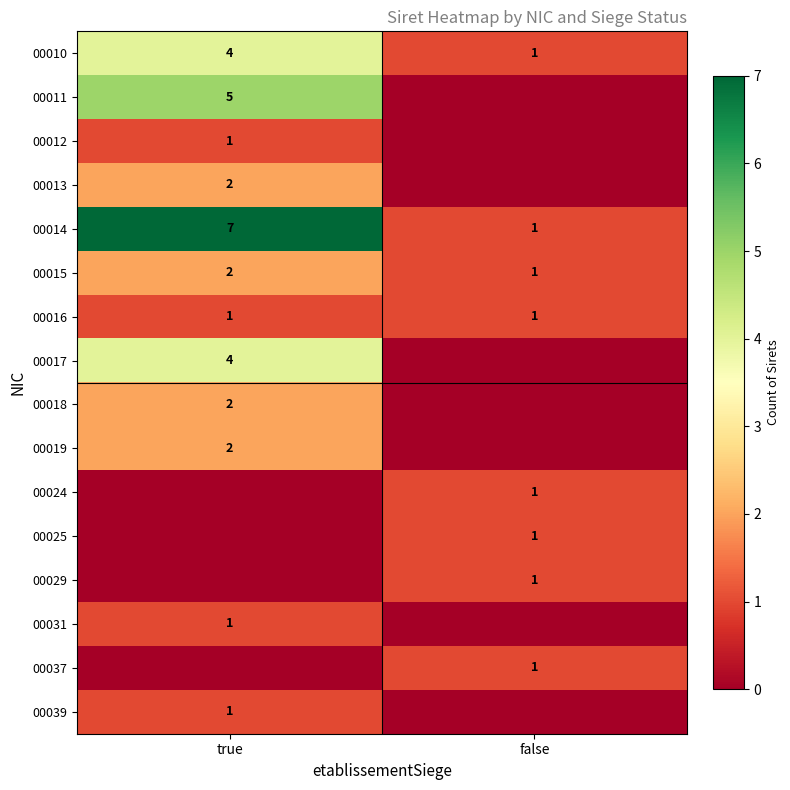

What is the sum of all 00010 values?

5